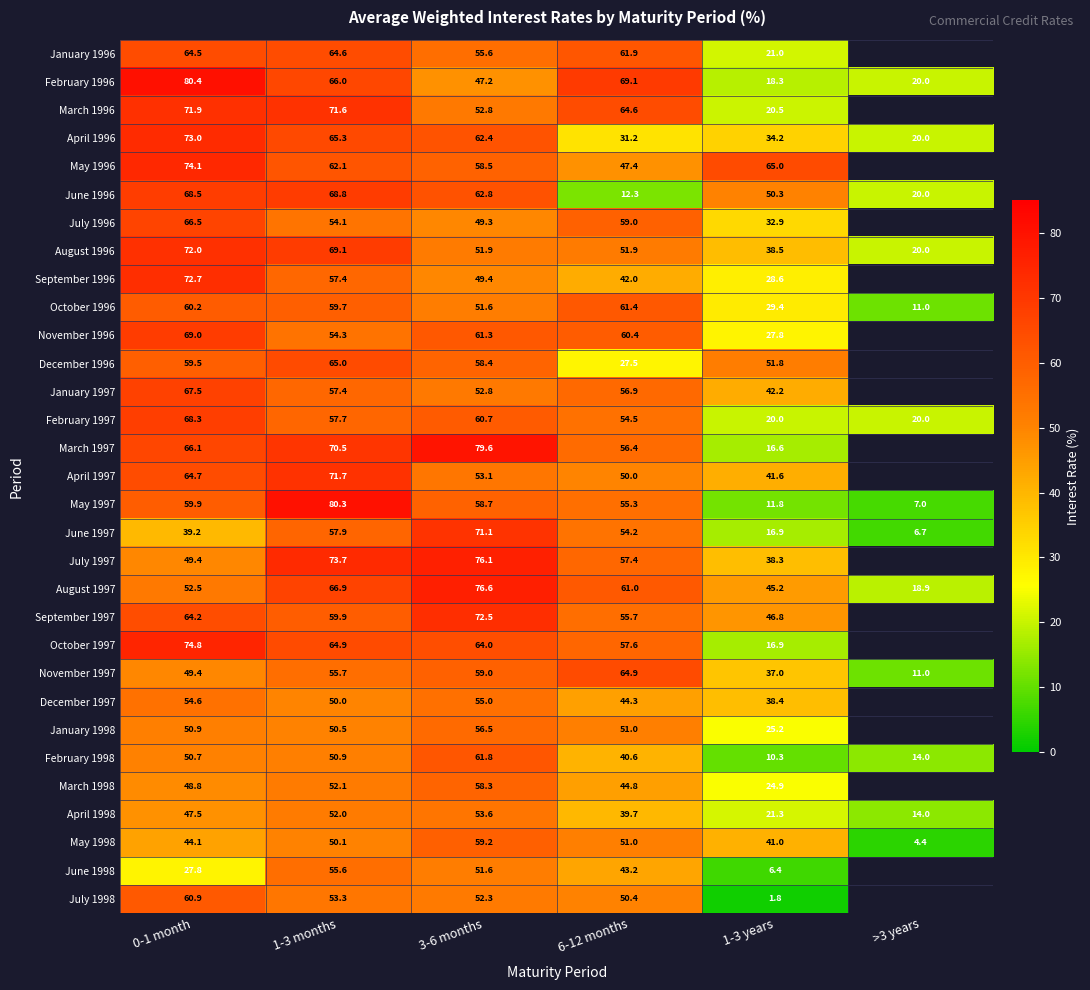

What is the sum of the May 1997 values at 6-12 months and 0-1 month?

115.2